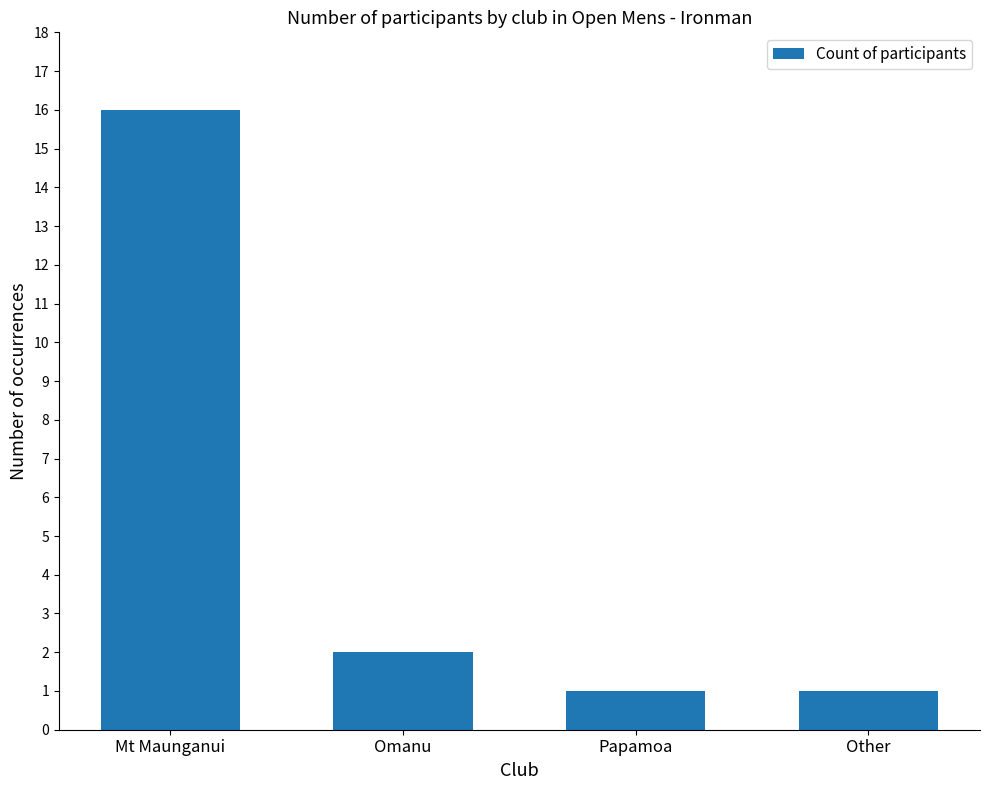

Reading left to right, transcribe all the data shown in this chart.

16	2	1	1